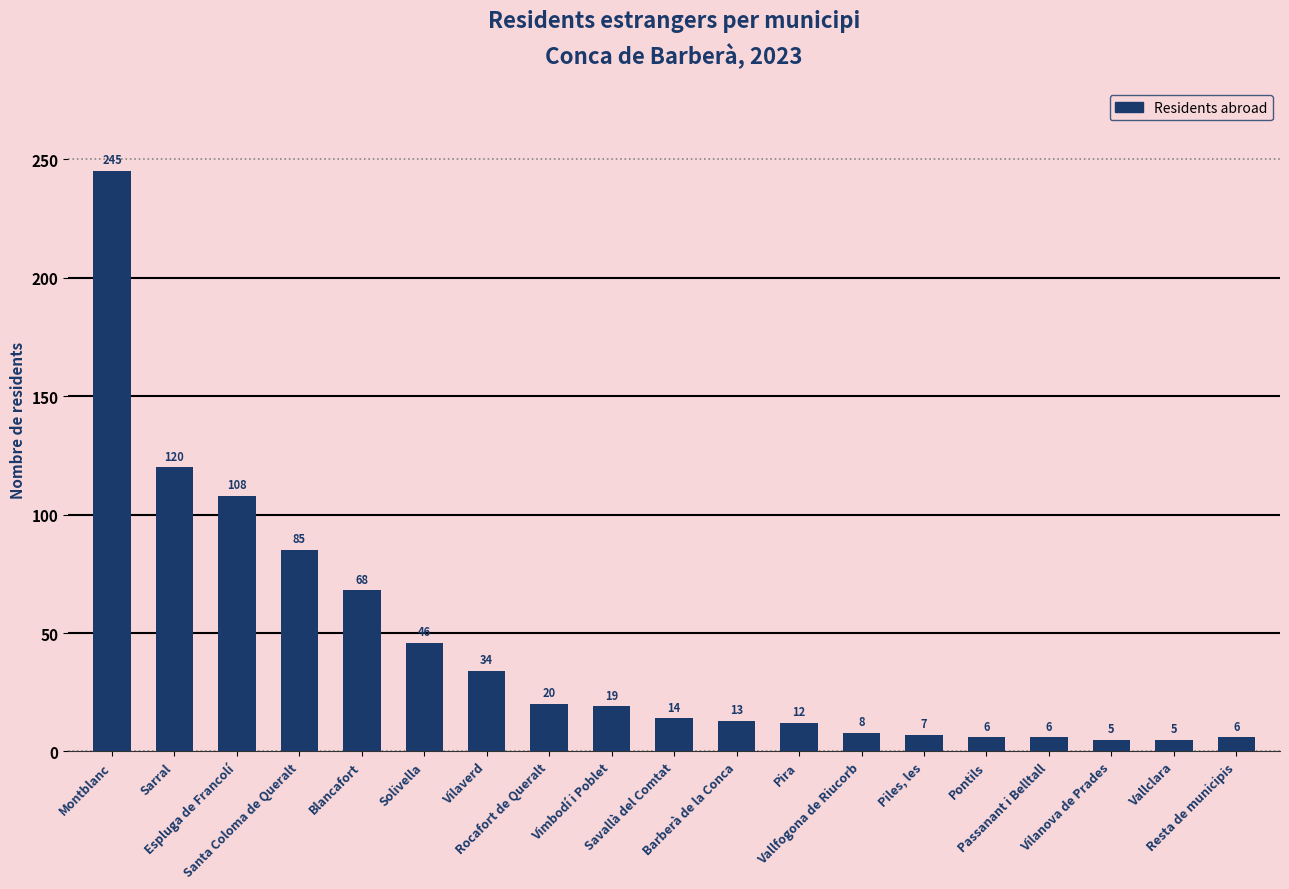

What is the difference between the values at Vilanova de Prades and Barberà de la Conca?

8